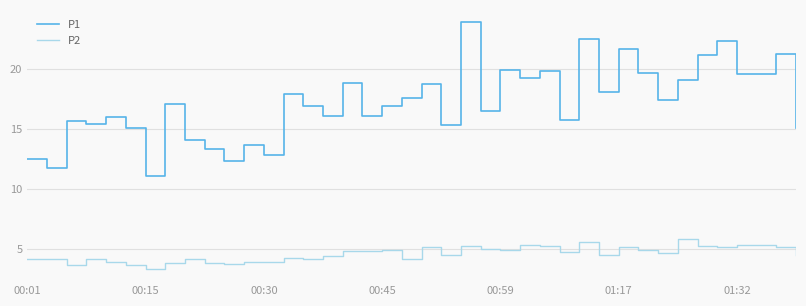

Which series has the largest range (max minus min)?

P1